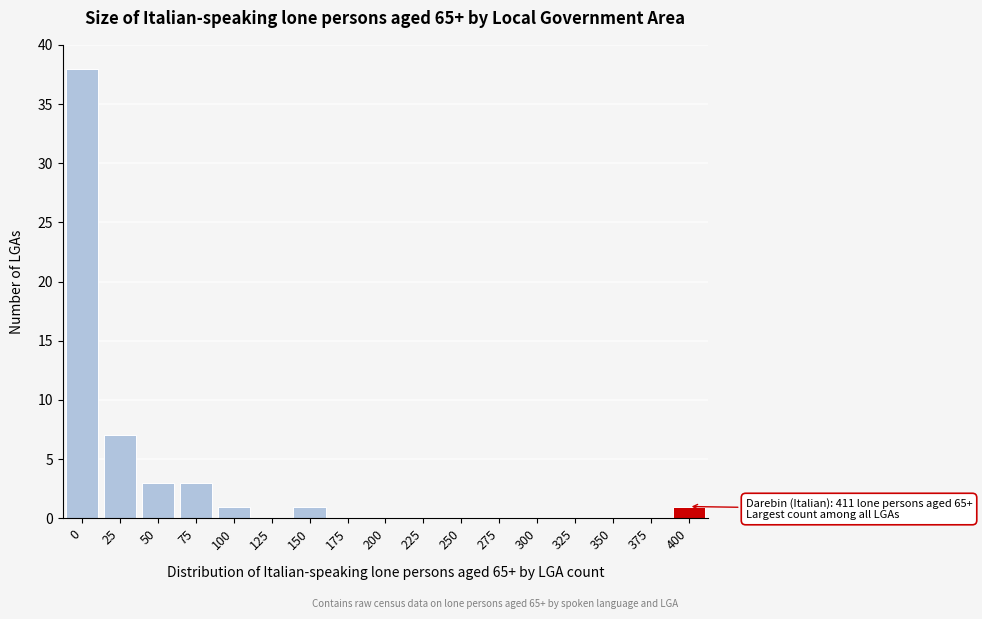

Reading left to right, extract all data points from this chart.

0=38	25=7	50=3	75=3	100=1	125=0	150=1	175=0	200=0	225=0	250=0	275=0	300=0	325=0	350=0	375=0	400=1